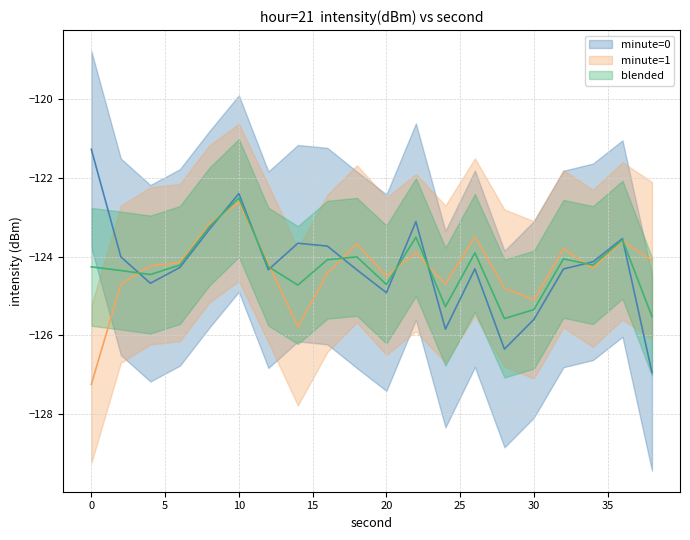

Is the value of intensity_upper at 30 greater than the value of intensity_lower at 36?

Yes